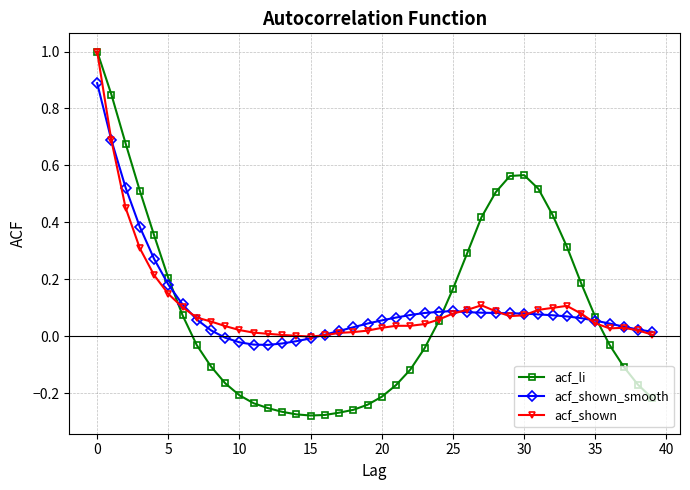

What is the greatest value displayed?

1.0